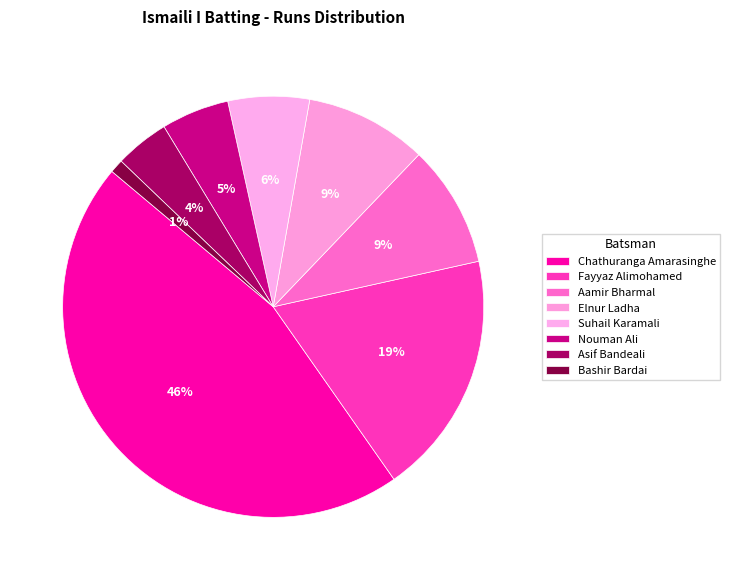

What is the largest slice in the pie chart?

Chathuranga Amarasinghe